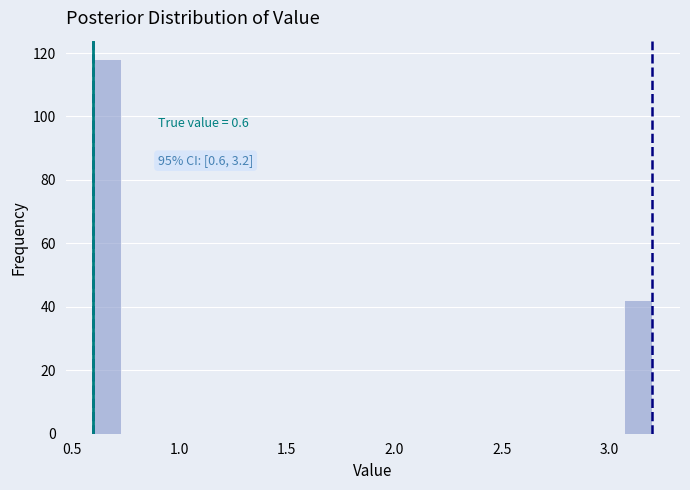

Read against the x-axis, roughly where is the centre of the tallest bar?

0.65